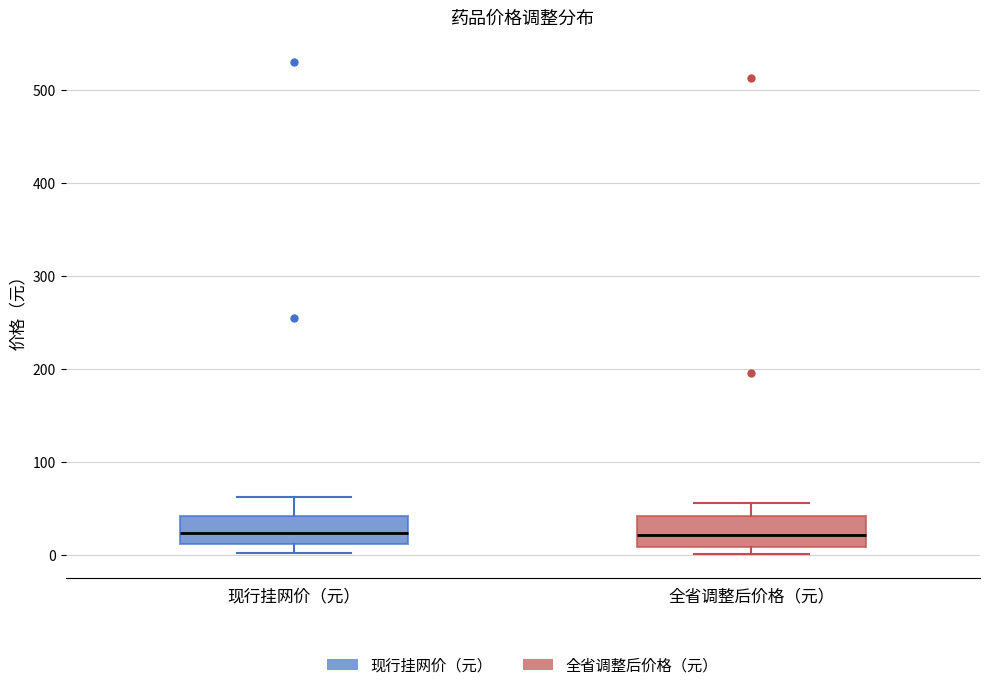

Reading left to right, read every box against the y-axis: the position of its median line, the range the box covers, and the ends of its whiskers. The values are not printed on the chart, so give them approximately, as read against the axis.

现行挂网价（元）: median 20, box 10 to 40, whiskers 0 to 60
全省调整后价格（元）: median 20, box 10 to 40, whiskers 0 to 60